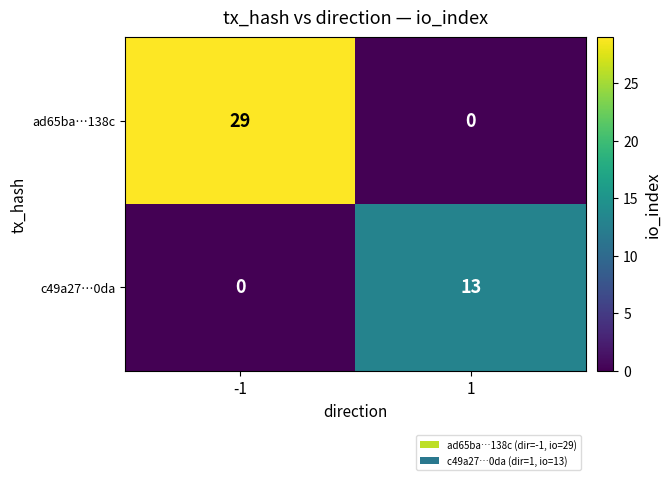

Which series has the widest spread of values?

ad65ba…138c